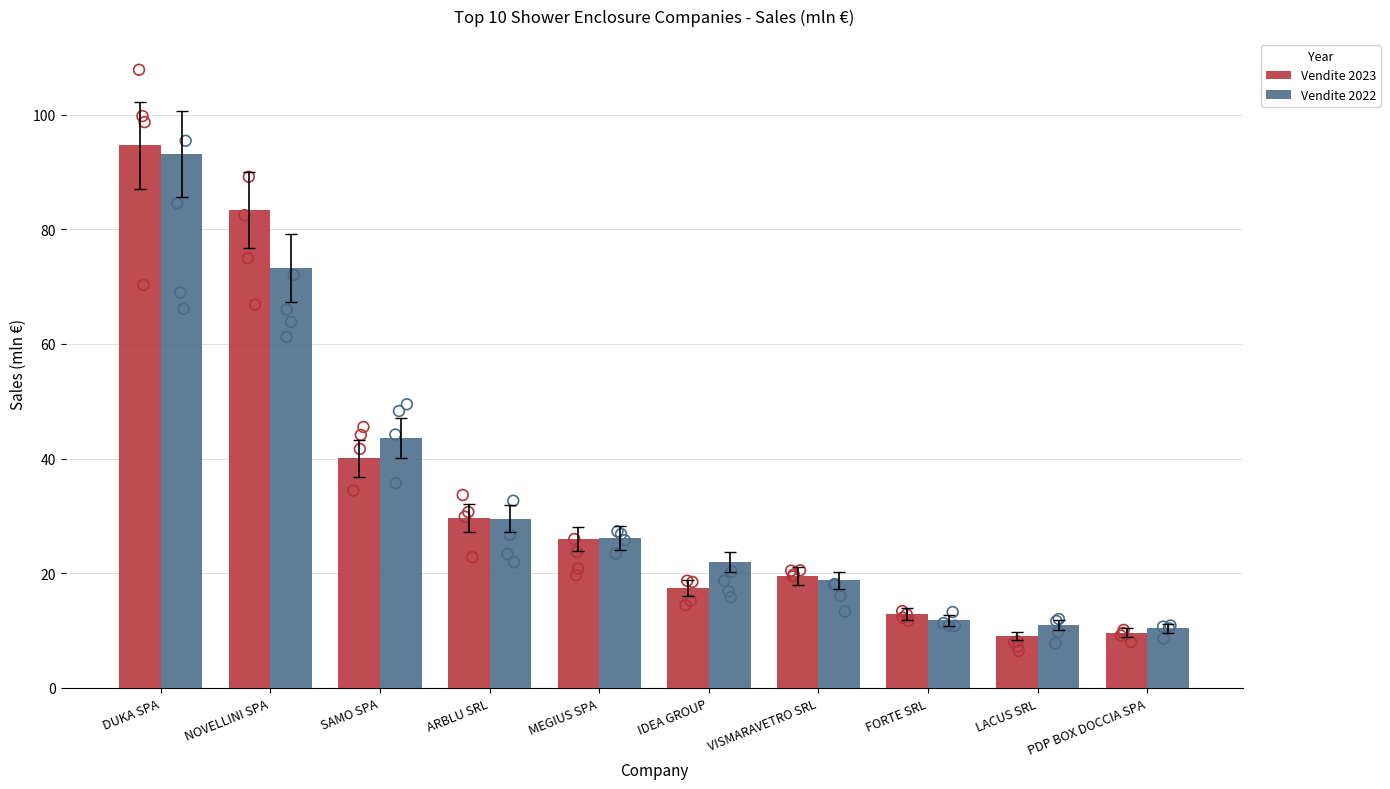

Which series has the widest spread of Y values?

Vendite 2023